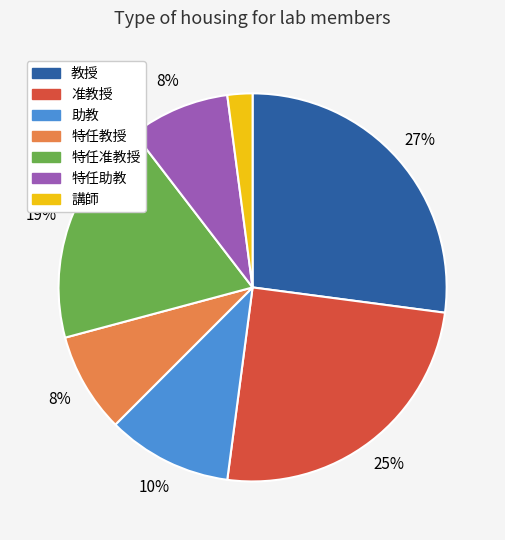

To the nearest percent, what is the difference between the largest and smallest slice percentages?

25%